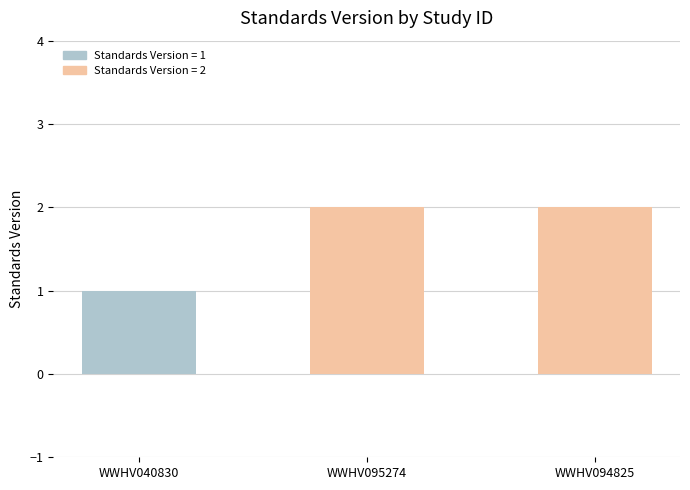

Reading right to left, list all the values displayed in this chart.

2	2	1